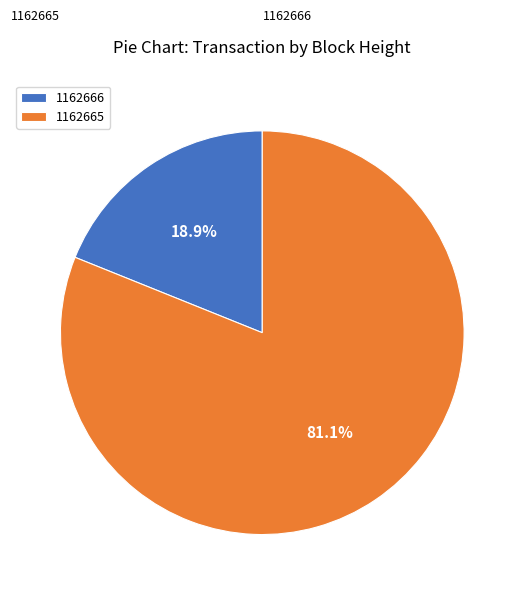

What is the ratio of the value at 1162665 to the value at 1162666?

4.3